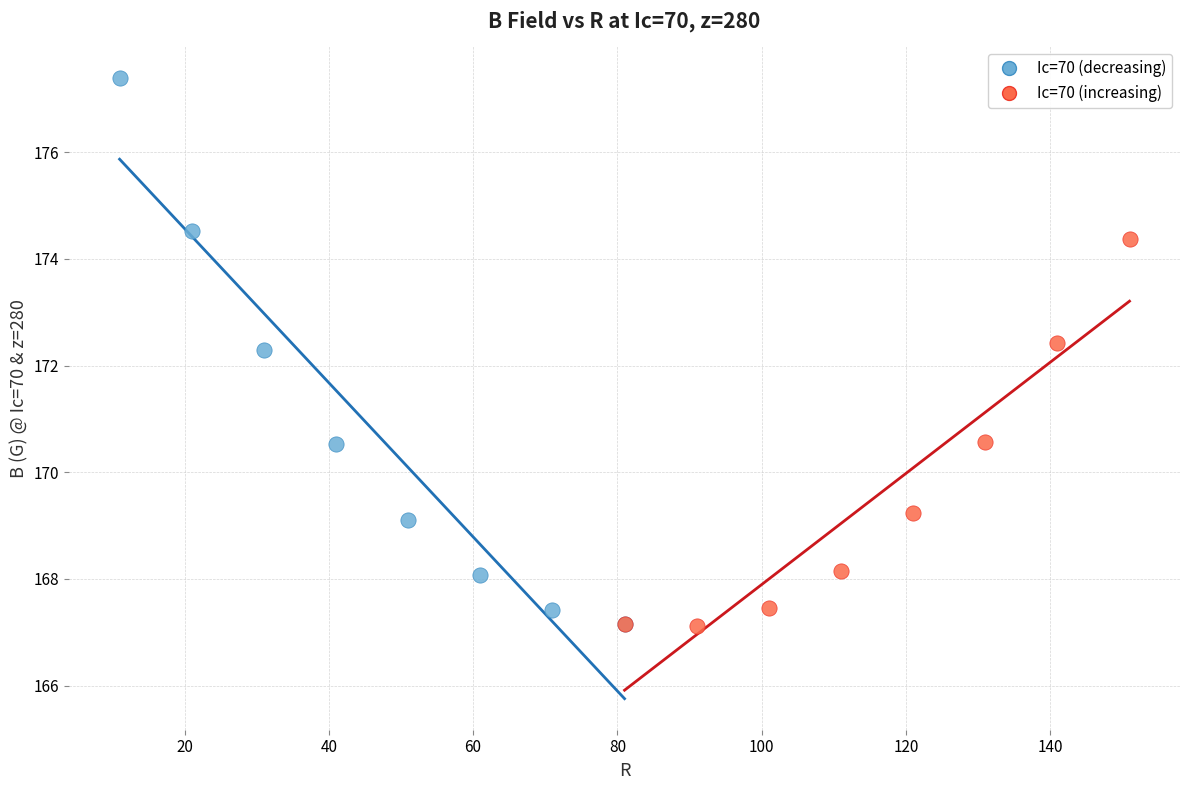

Which series has the largest Y range (max minus min)?

Ic=70 (decreasing)